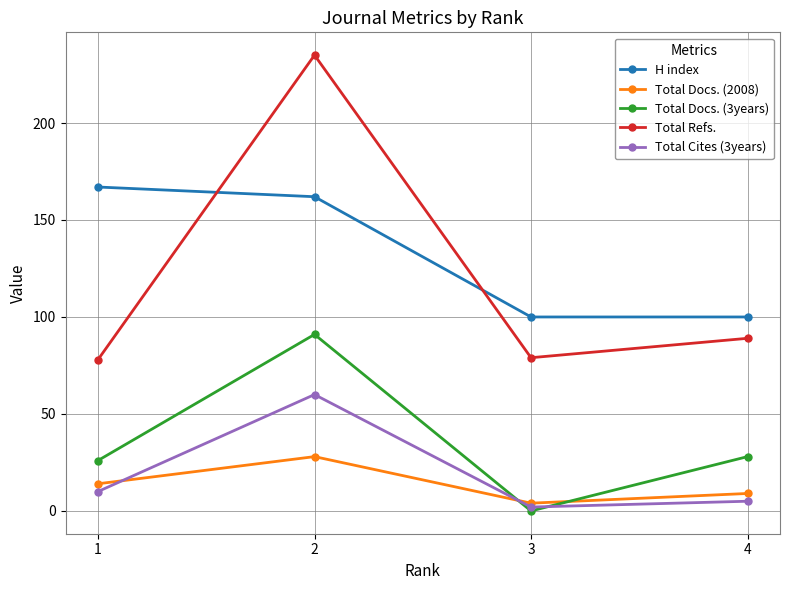

Is the value of Total Docs. (3years) at 1 greater than the value of H index at 2?

No